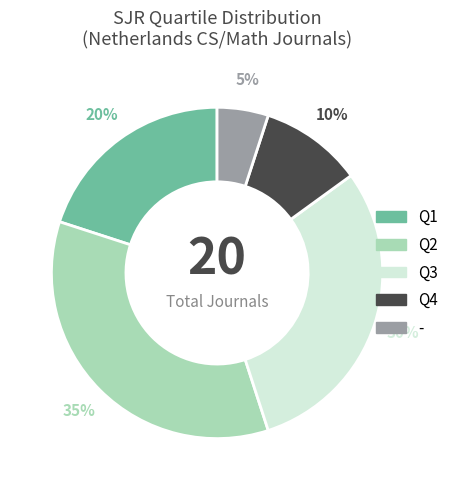

Which has a higher value, Q3 or Q2?

Q2